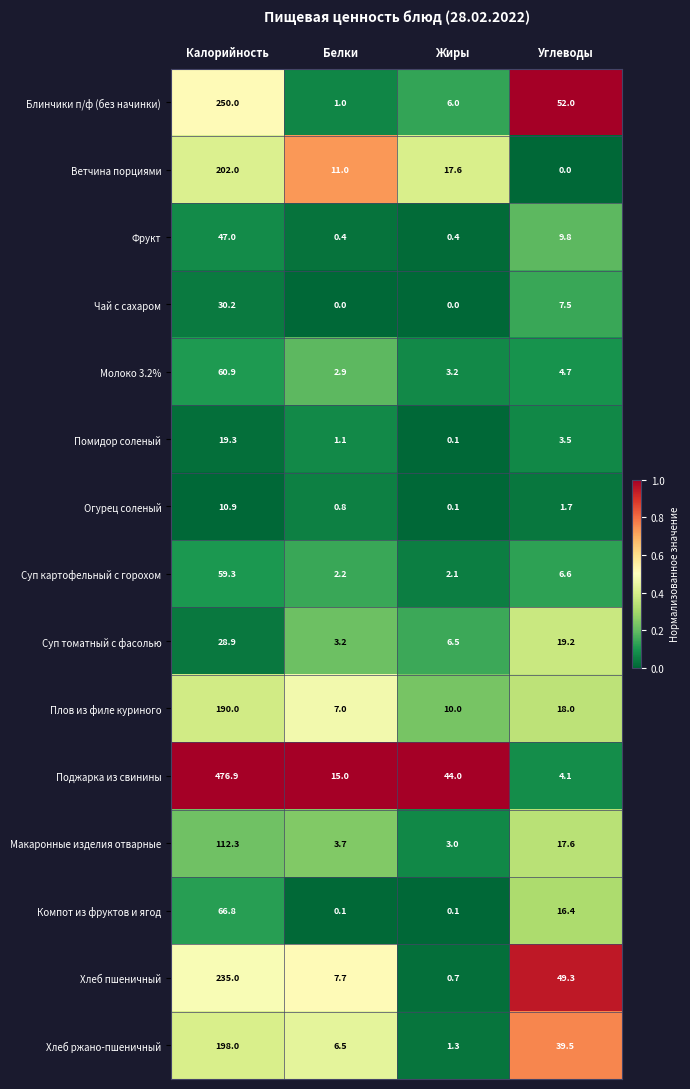

What is the average value of the Хлеб ржано-пшеничный series?

61.3